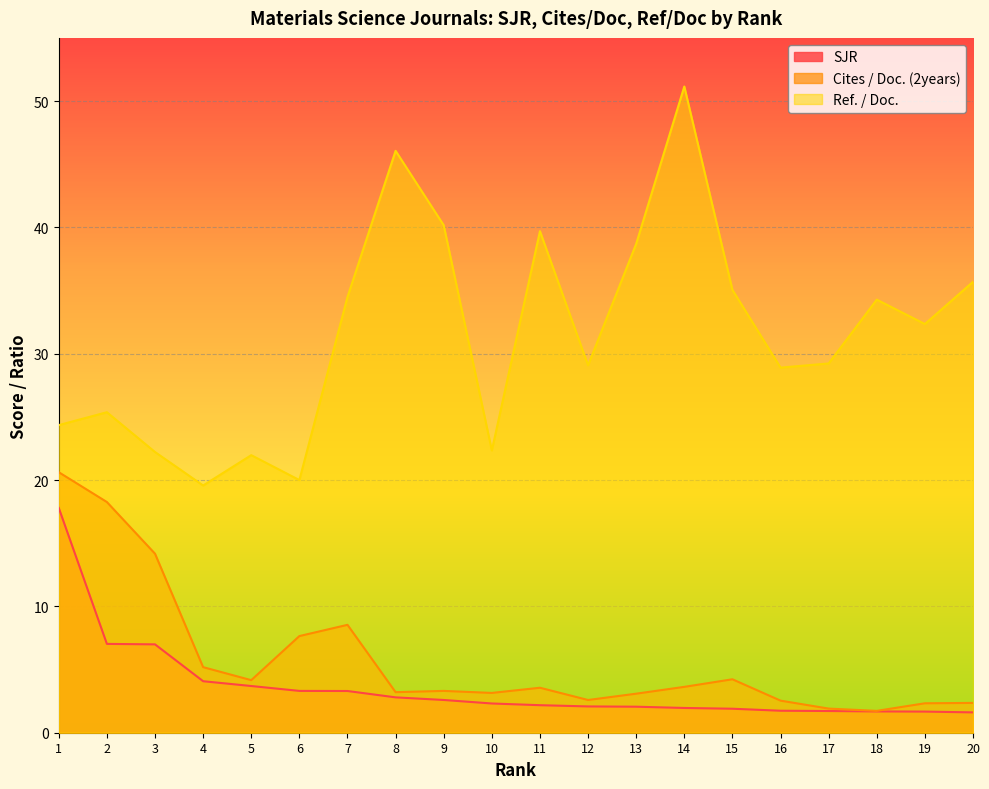

True or false: SJR and Cites / Doc. (2years) intersect in this chart.

False